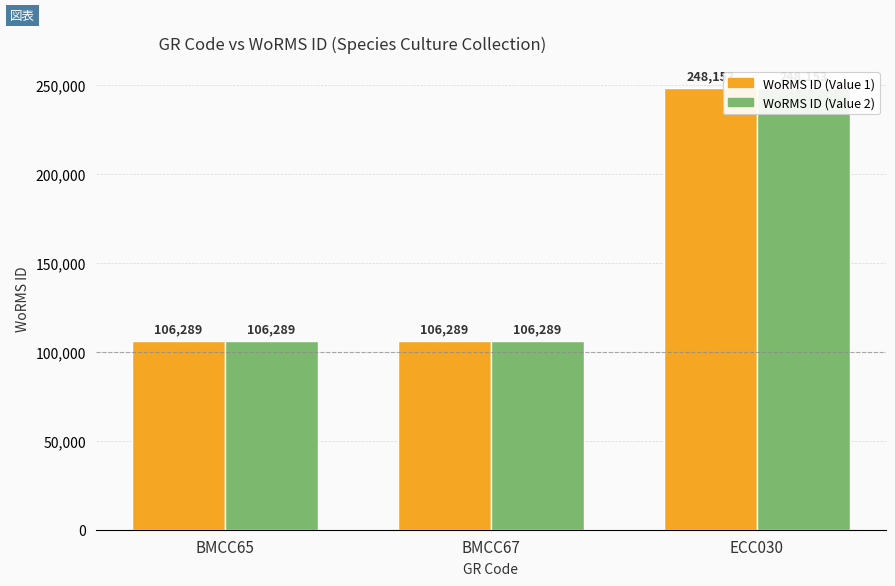

What is the lowest value of the WoRMS ID (Value 2) series?

106289